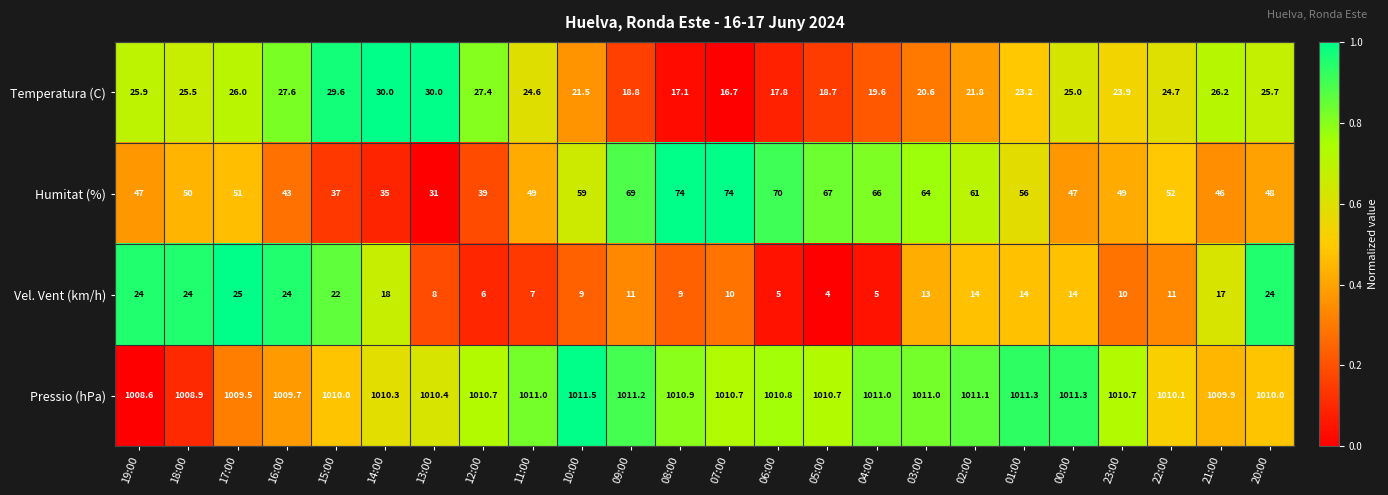

Which series changed the most between 19:00 and 06:00?

Humitat (%)